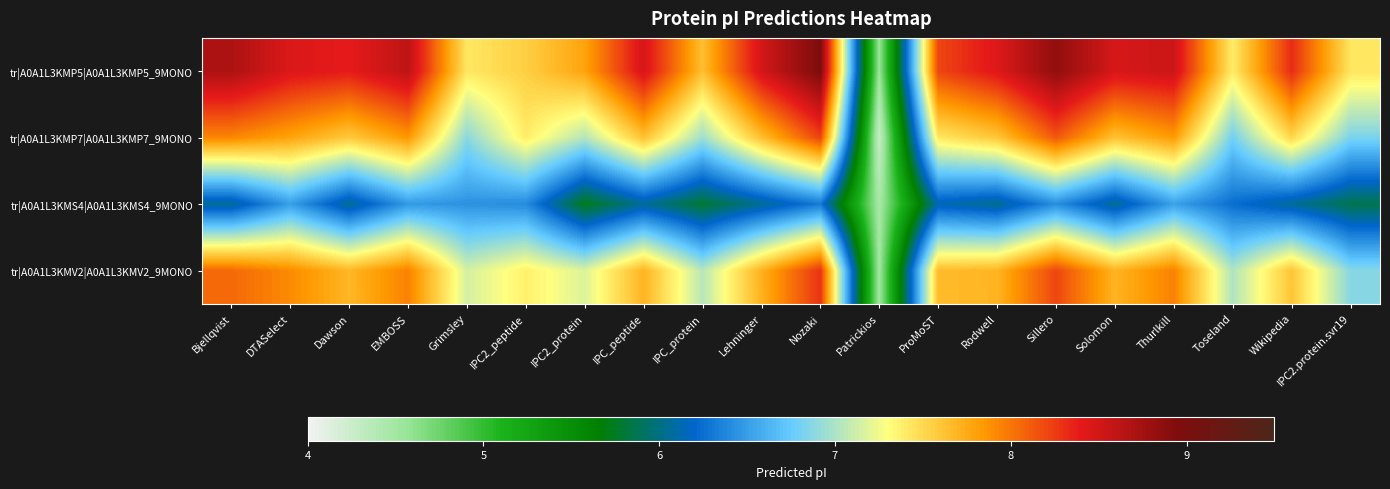

Reading left to right, extract all data points from this chart.

tr|A0A1L3KMP5|A0A1L3KMP5_9MONO: Bjellqvist=8.7	DTASelect=8.4	Dawson=8.4	EMBOSS=8.6	Grimsley=7.4	IPC2_peptide=7.6	IPC2_protein=7.8	IPC_peptide=8.5	IPC_protein=7.6	Lehninger=8.5	Nozaki=9.0	Patrickios=4.5	ProMoST=8.2	Rodwell=8.4	Sillero=8.8	Solomon=8.5	Thurlkill=8.5	Toseland=7.4	Wikipedia=8.3	IPC2.protein.svr19=7.4
tr|A0A1L3KMP7|A0A1L3KMP7_9MONO: Bjellqvist=7.9	DTASelect=7.8	Dawson=7.6	EMBOSS=7.8	Grimsley=6.9	IPC2_peptide=7.4	IPC2_protein=7.0	IPC_peptide=7.6	IPC_protein=7.0	Lehninger=7.6	Nozaki=8.2	Patrickios=4.3	ProMoST=7.4	Rodwell=7.6	Sillero=8.1	Solomon=7.6	Thurlkill=7.8	Toseland=6.8	Wikipedia=7.5	IPC2.protein.svr19=6.8
tr|A0A1L3KMS4|A0A1L3KMS4_9MONO: Bjellqvist=6.1	DTASelect=6.5	Dawson=6.0	EMBOSS=6.5	Grimsley=6.4	IPC2_peptide=6.4	IPC2_protein=5.7	IPC_peptide=6.1	IPC_protein=5.8	Lehninger=6.0	Nozaki=6.3	Patrickios=4.5	ProMoST=6.1	Rodwell=6.0	Sillero=6.4	Solomon=6.0	Thurlkill=6.5	Toseland=6.2	Wikipedia=6.1	IPC2.protein.svr19=5.9
tr|A0A1L3KMV2|A0A1L3KMV2_9MONO: Bjellqvist=8.1	DTASelect=7.9	Dawson=7.7	EMBOSS=8.0	Grimsley=7.1	IPC2_peptide=7.4	IPC2_protein=7.2	IPC_peptide=7.7	IPC_protein=7.0	Lehninger=7.7	Nozaki=8.3	Patrickios=4.5	ProMoST=7.7	Rodwell=7.7	Sillero=8.2	Solomon=7.7	Thurlkill=8.0	Toseland=7.0	Wikipedia=7.6	IPC2.protein.svr19=6.9